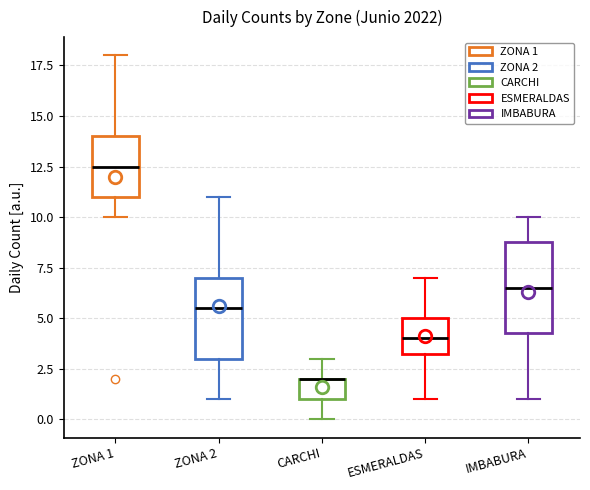

Comparing the boxes themselves (not the whiskers), which one is the tallest?

IMBABURA